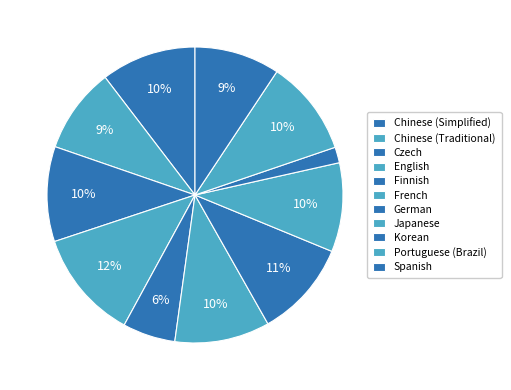

How many segments does this pie chart have?

11